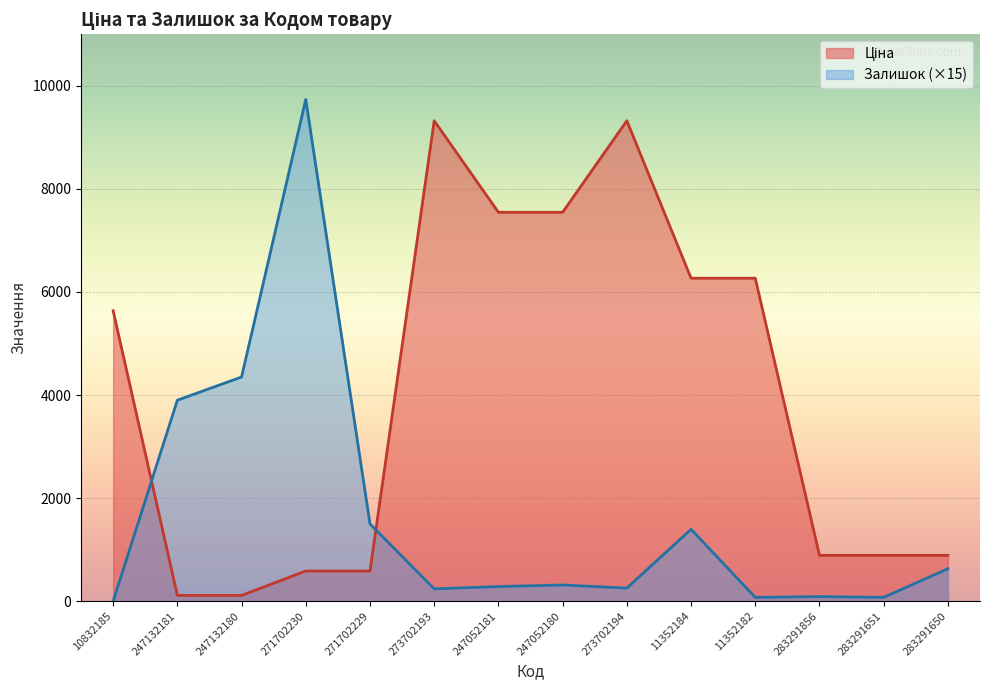

Where do Ціна and Залишок first cross each other?

10832185 and 247132181